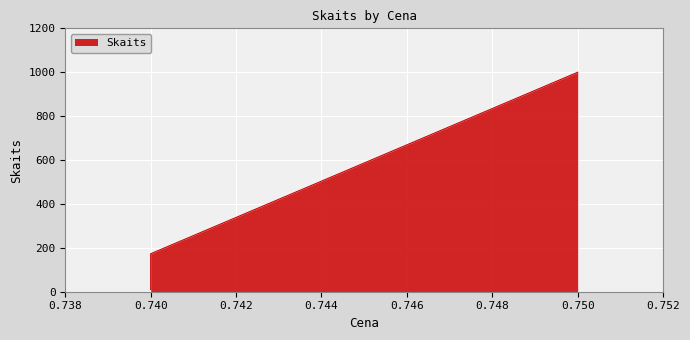

Rank the categories by value from highest to lowest.

0.75, 0.74, 0.74, 0.74, 0.74